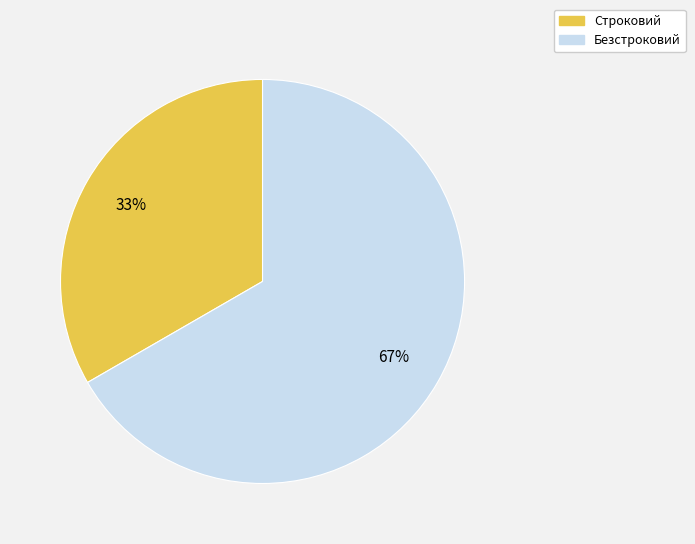

What is the smallest slice in the pie chart?

Строковий